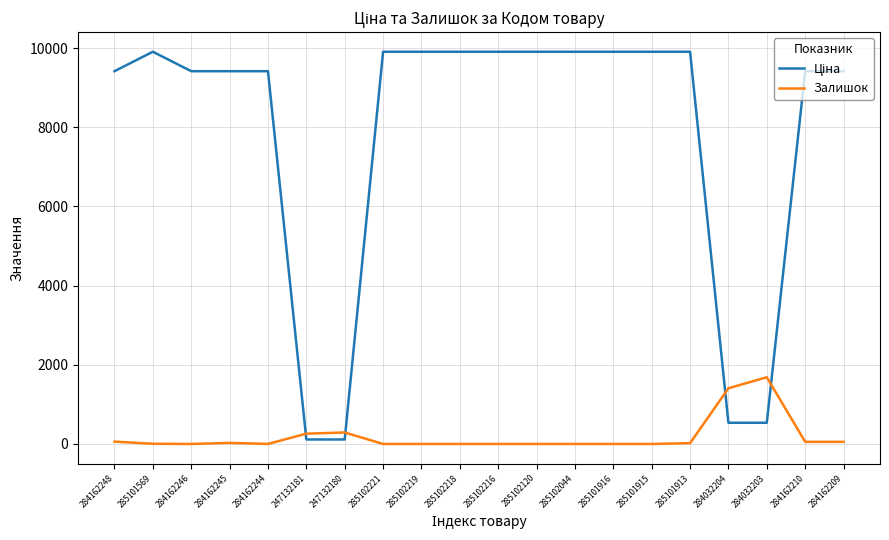

The Залишок series shows 0.0 at 285101915. True or false?

True